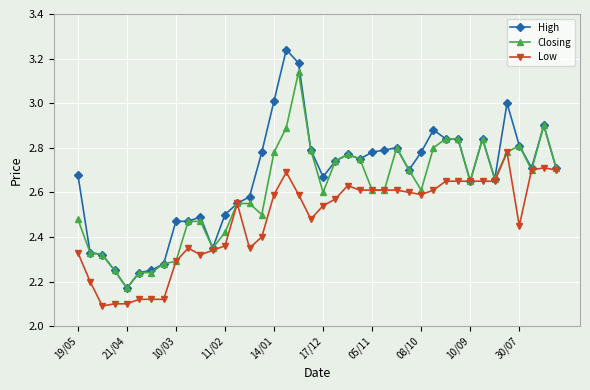

True or false: Low has more than 2 points higher than both neighbors.

True